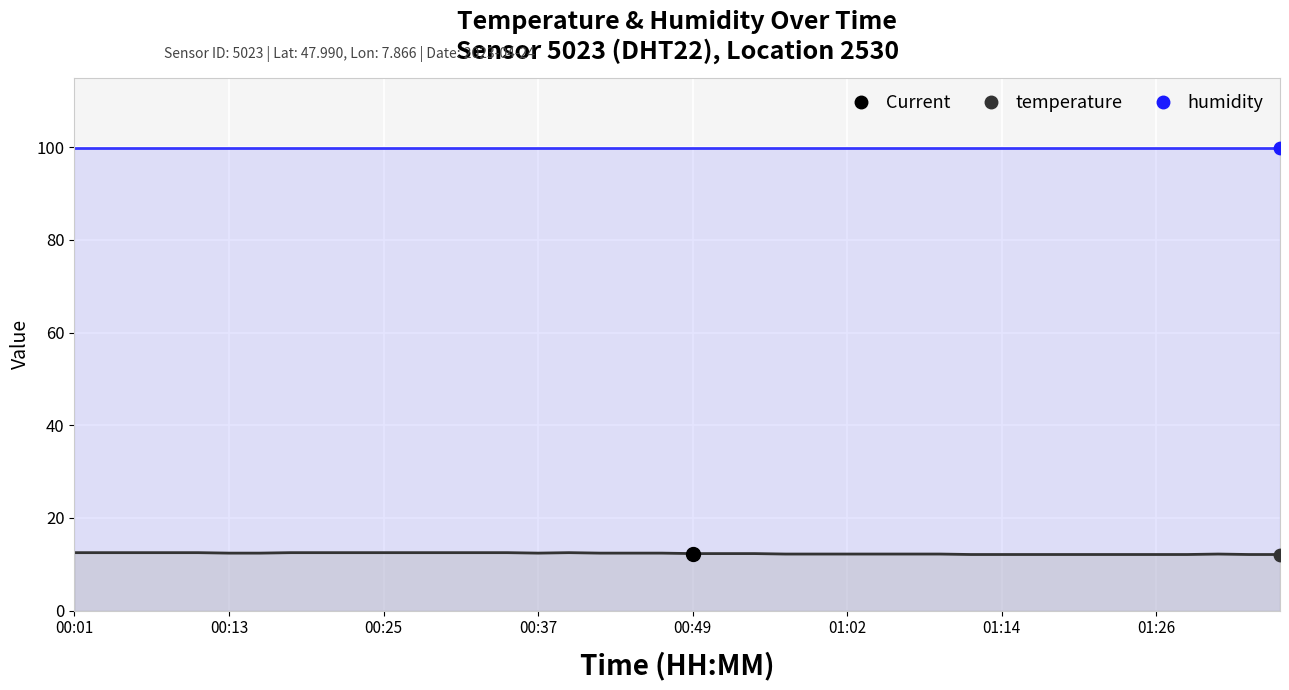

At which category is the sum across all series the highest?

00:01